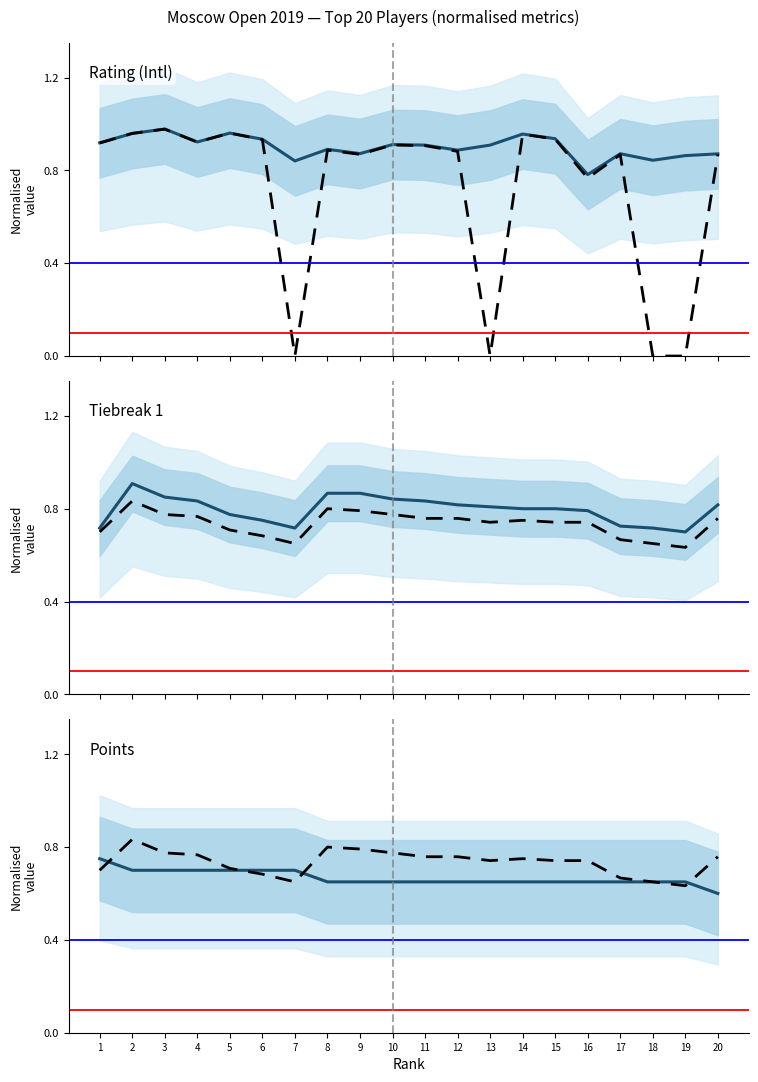

Which series changed the most between 3 and 7?

Rating (Intl) (Nat.)